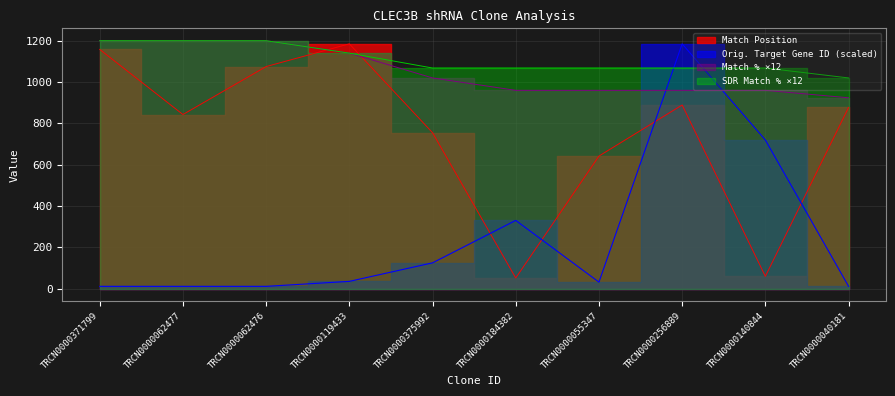

What is the sum of all Orig. Target Gene ID values?

2474.8